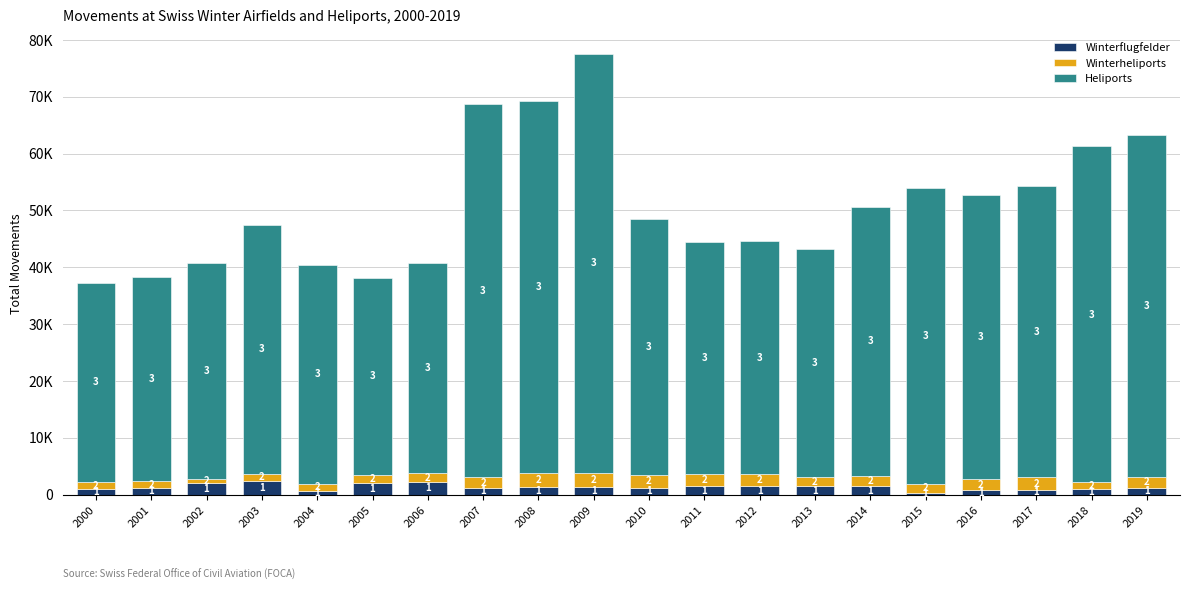

What is the total value across all series at 2003?

47500